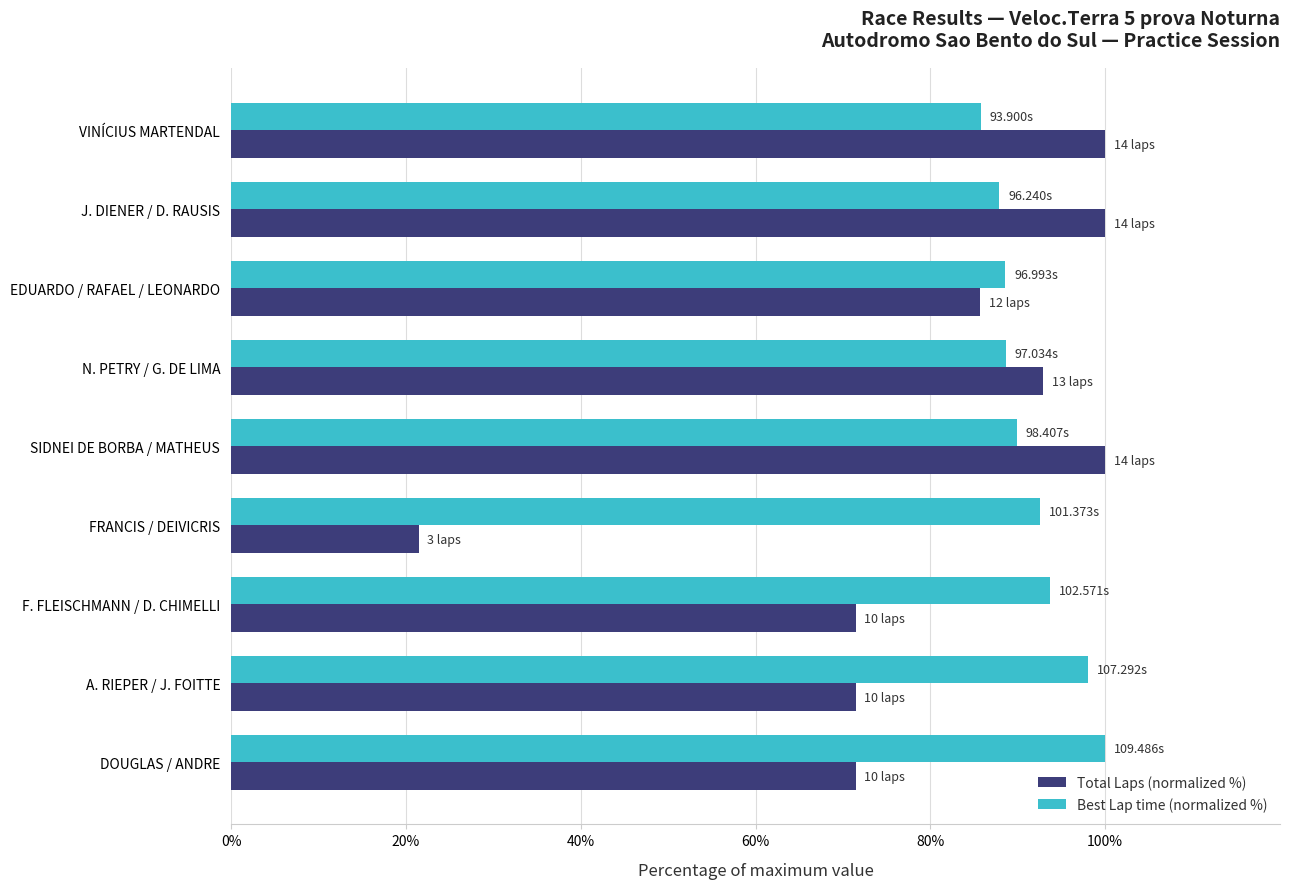

What is the sum of the Best Lap time (normalized %) values at F. FLEISCHMANN / D. CHIMELLI and EDUARDO / RAFAEL / LEONARDO?

182.3